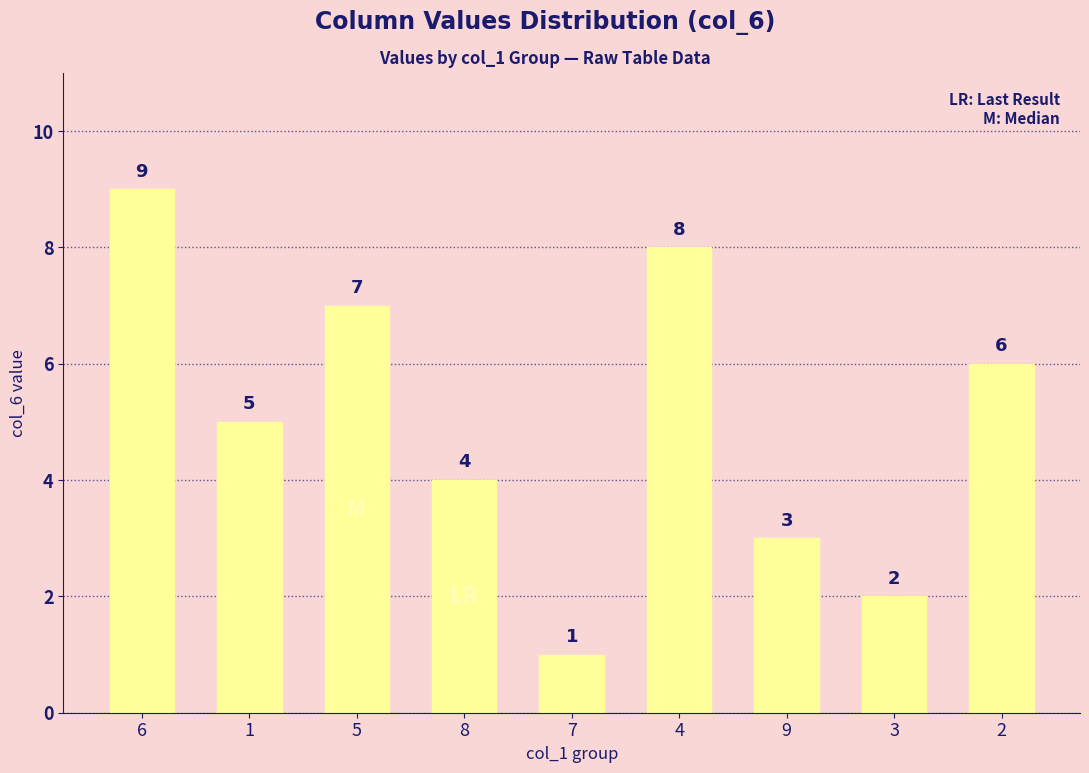

True or false: the data shows 7 at 8.

False